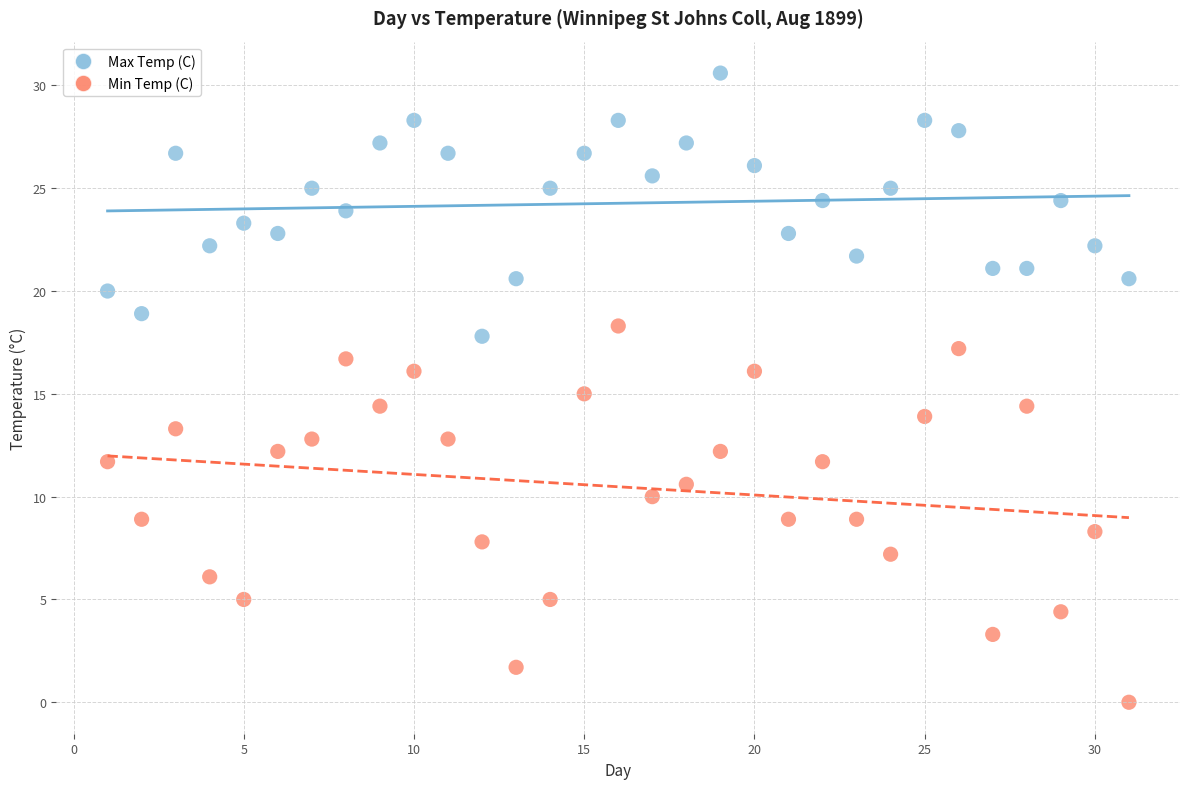

Across all data points, what is the range of X values (max minus min)?

30.0